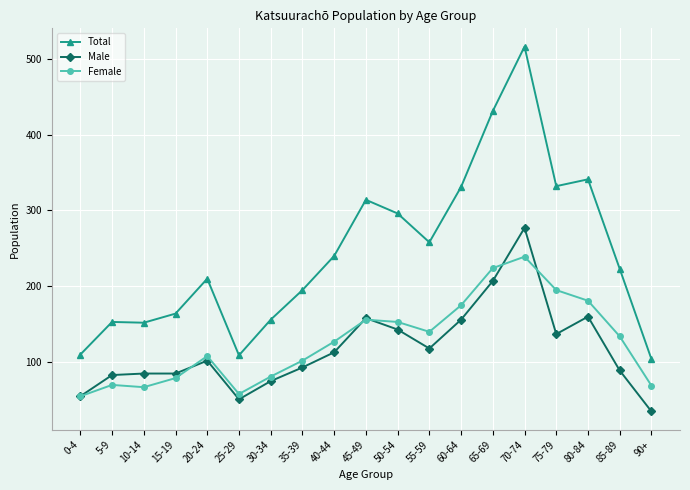

List the series in order of their peak value, lowest first.

Female, Male, Total